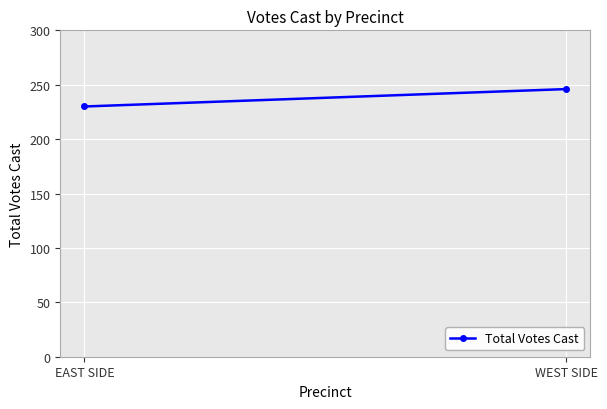

At which category does the chart reach its minimum across all series?

EAST SIDE